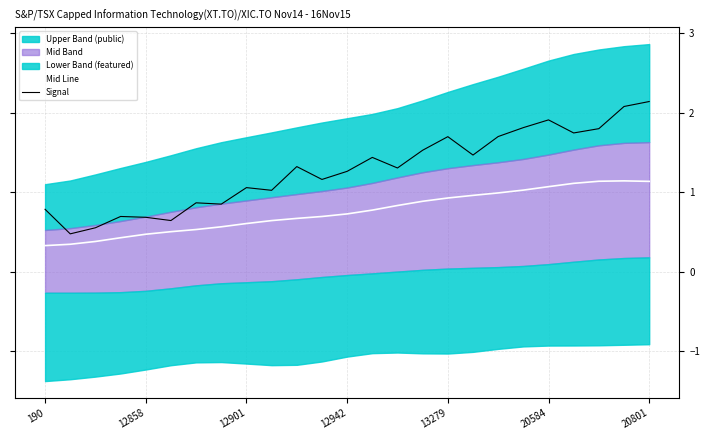

What is the label of the 11th point from the right?

14